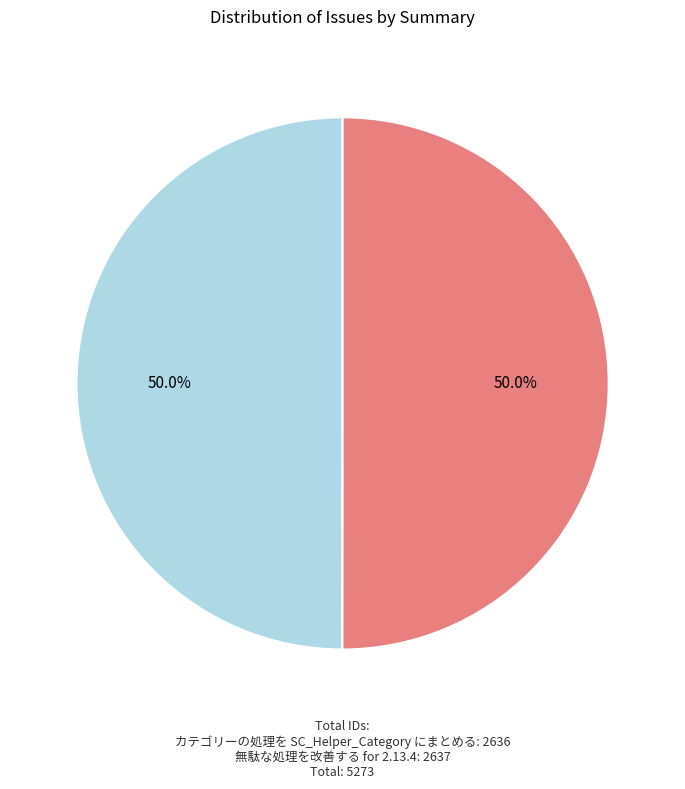

Approximately how many times larger is the value at 無駄な処理を改善する for 2.13.4 compared to カテゴリーの処理を SC_Helper_Category にまとめる?

1.0